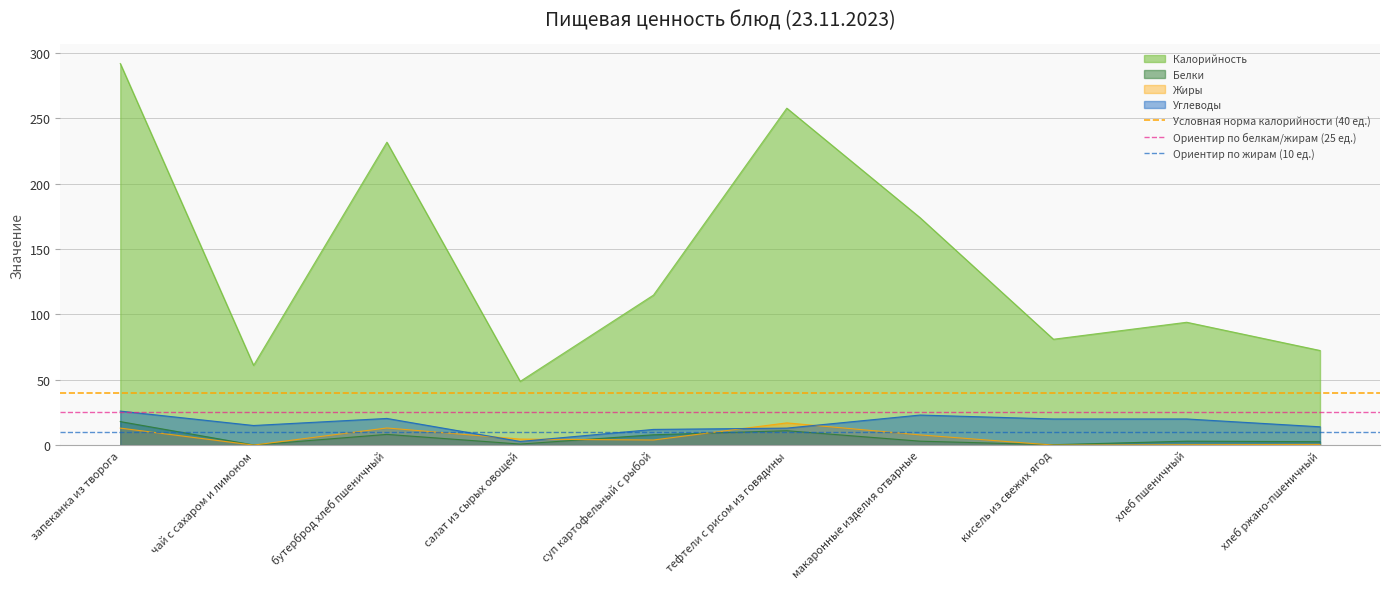

The Белки series shows 11.0 at тефтели с рисом из говядины. True or false?

True